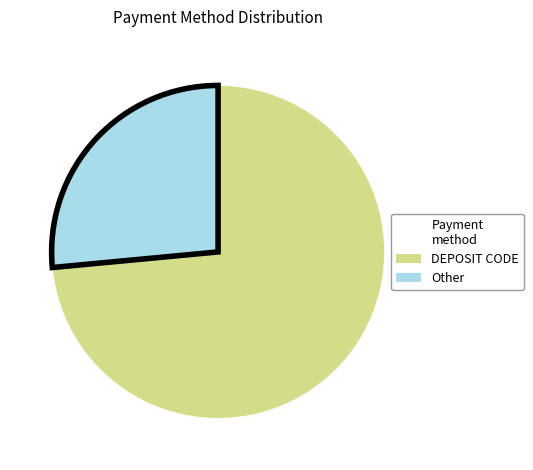

Is there any slice that represents more than half of the pie?

Yes